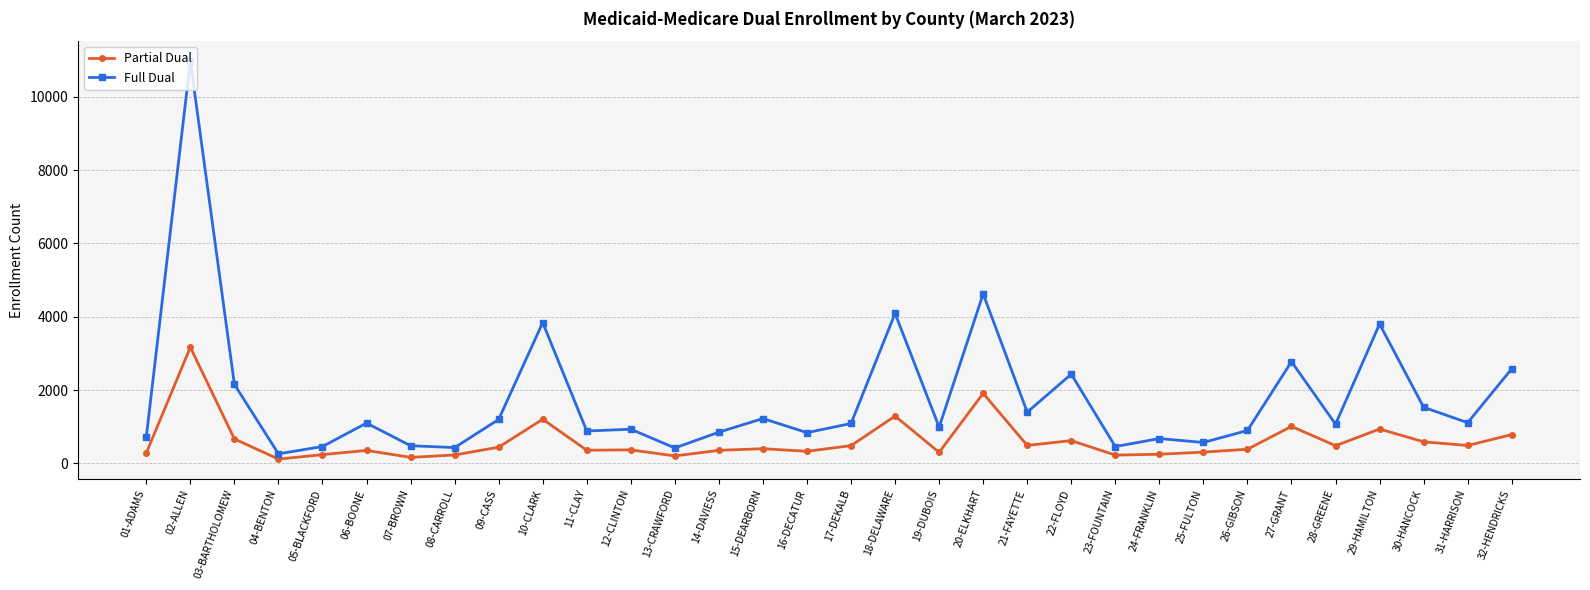

True or false: Full Dual and Partial Dual intersect in this chart.

False